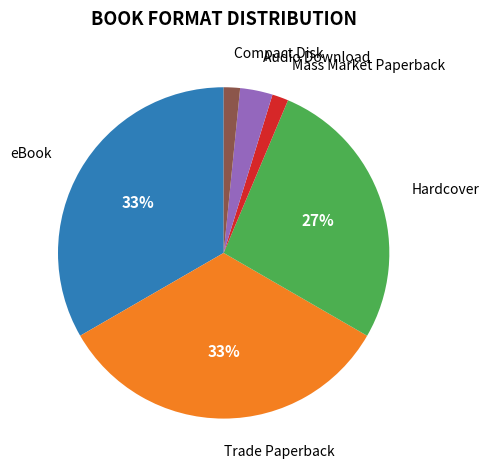

Is there a majority slice in this chart?

No